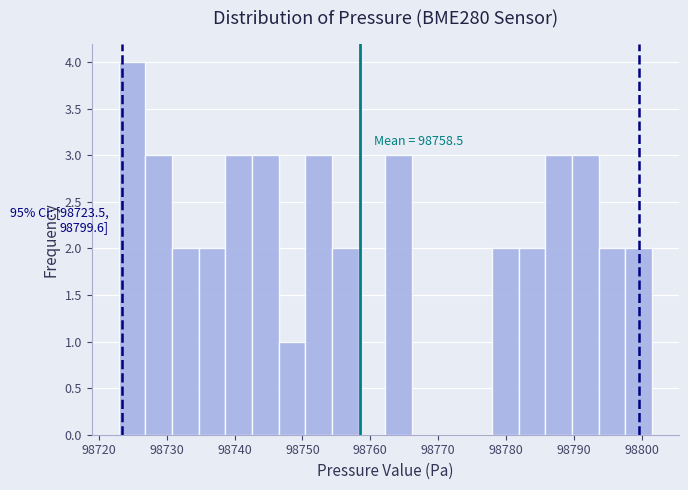

Around what value on the x-axis is the tallest bar? Give the approximate position of its centre, as read against the axis.

98725